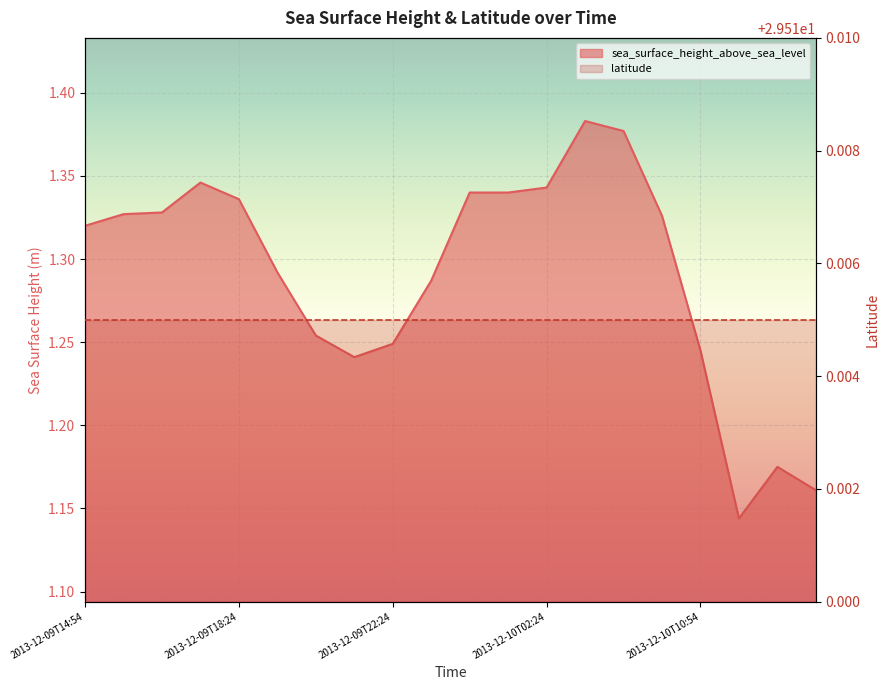

True or false: the data has more than 1 interior local peaks.

True